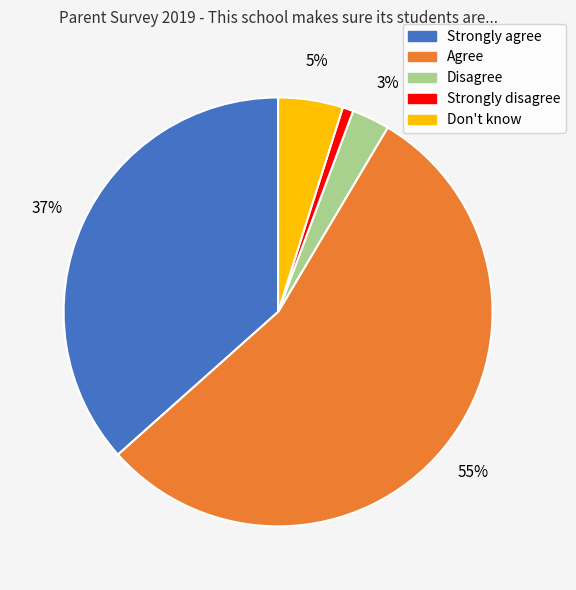

Which category has the biggest portion of the pie?

Agree